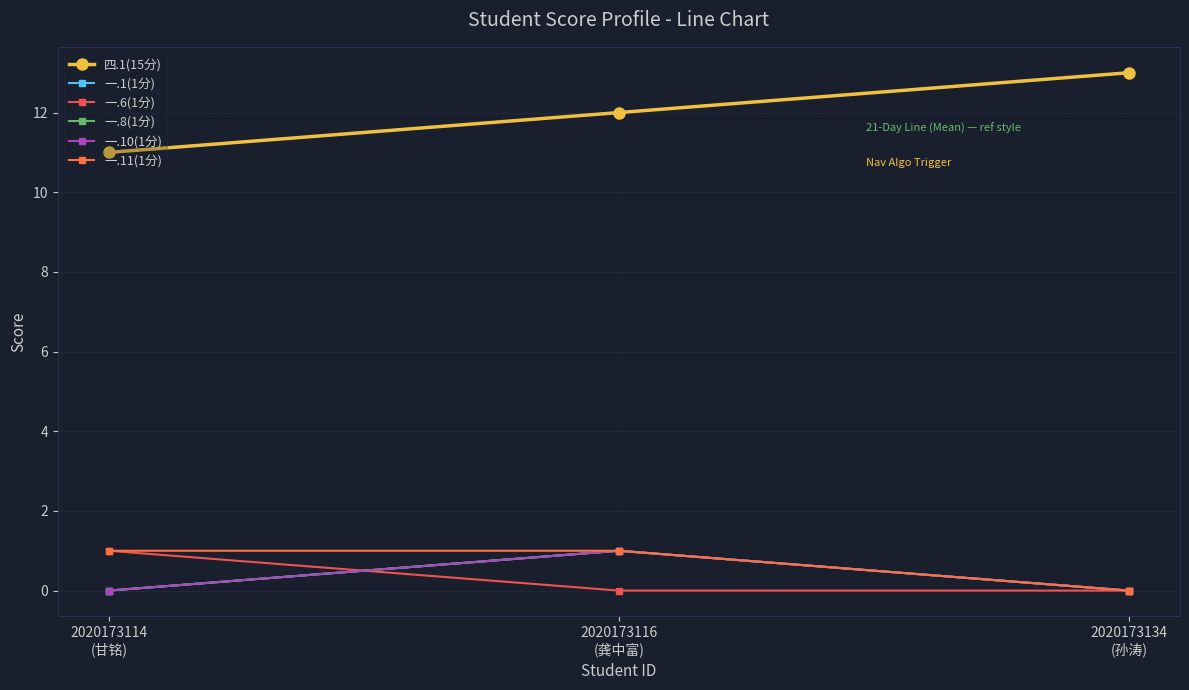

What position from the right is 2020173134
(孙涛)?

1